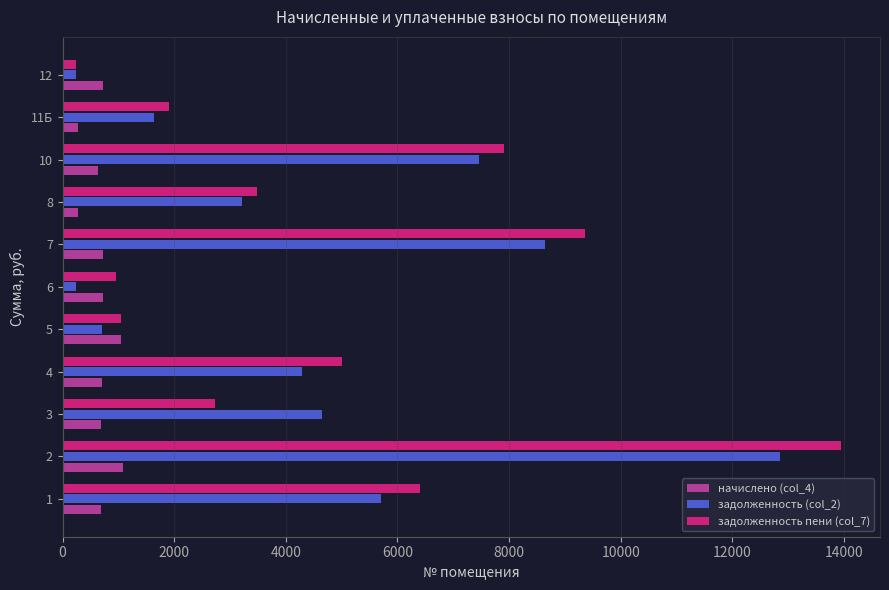

Which series has the largest total across all categories?

задолженность пени (col_7)